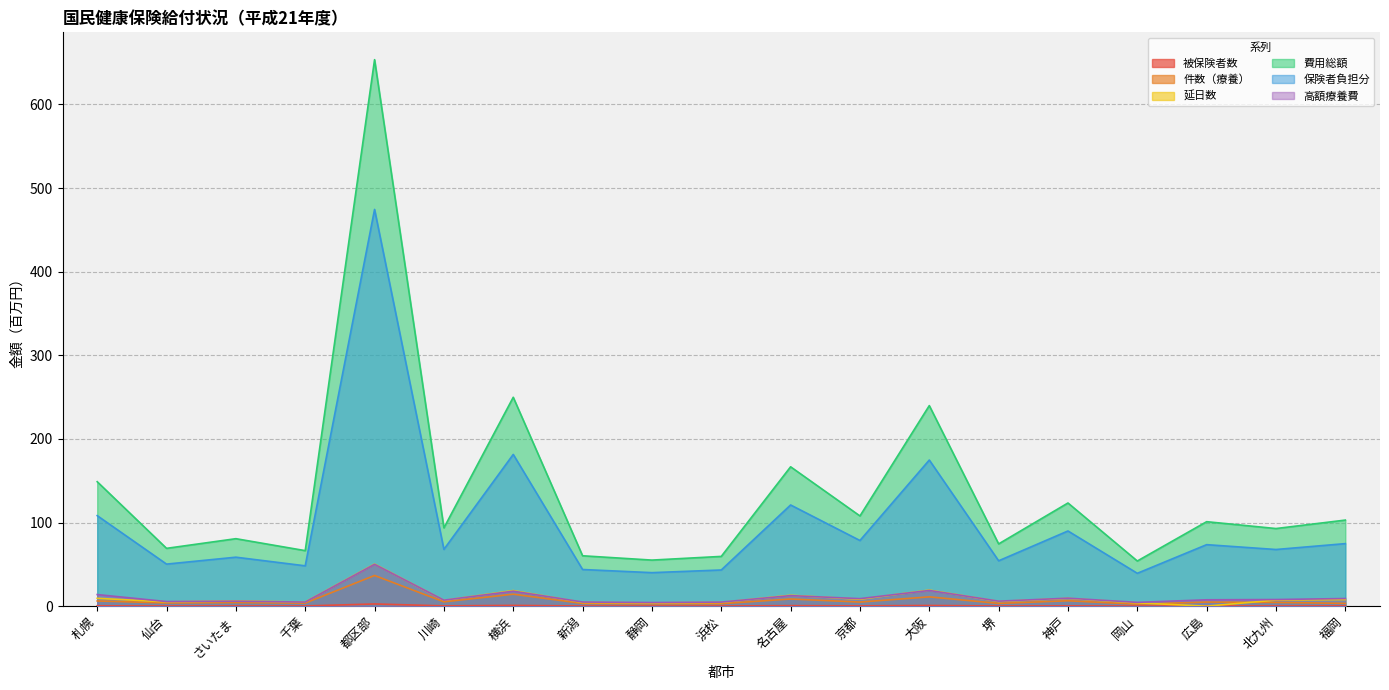

Which series has the widest spread of values?

費用総額